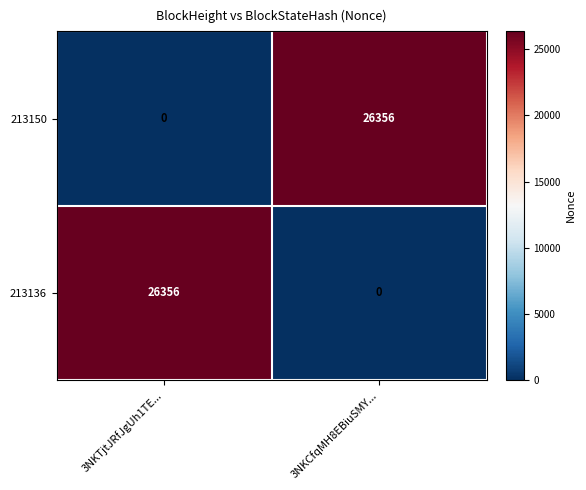

The value of 213136 at 3NKTjtJRfJgUh1TE... is 44902. True or false?

False